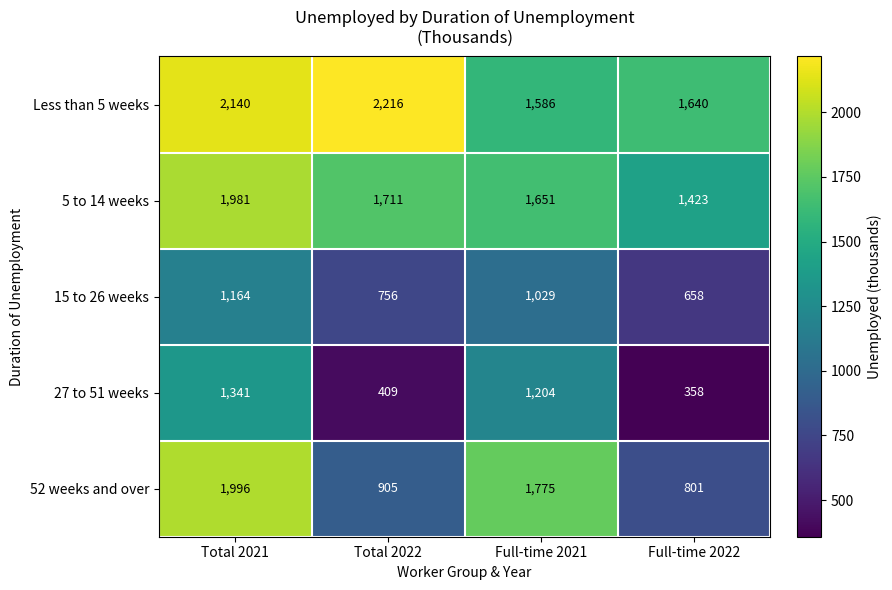

What is the difference between the maximum and minimum values in the 27 to 51 weeks series?

983